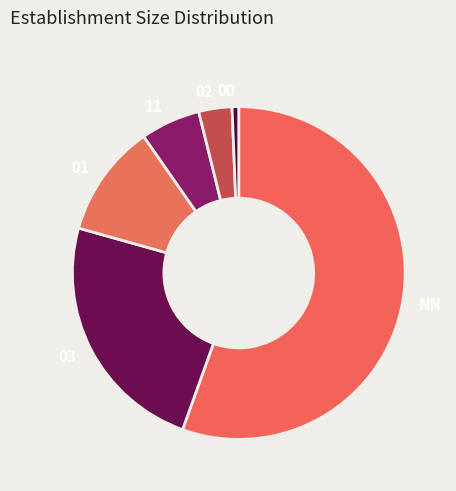

Is it true that 01 is 16% of the pie?

False